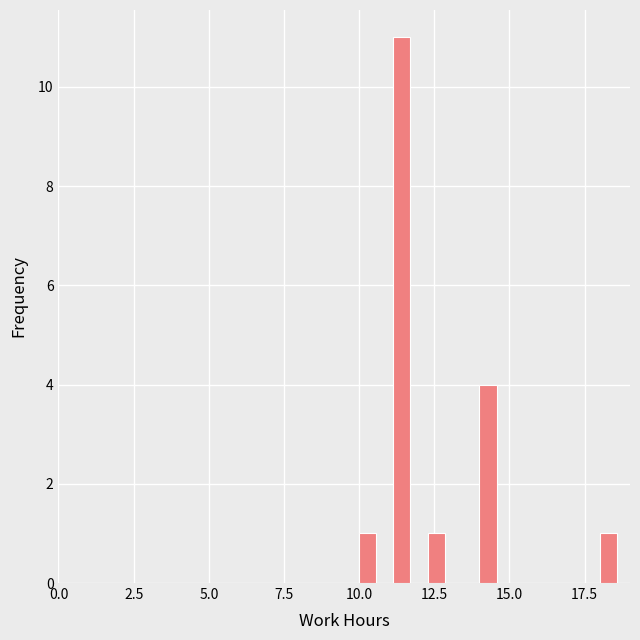

Read against the x-axis, roughly where is the centre of the tallest bar?

11.5